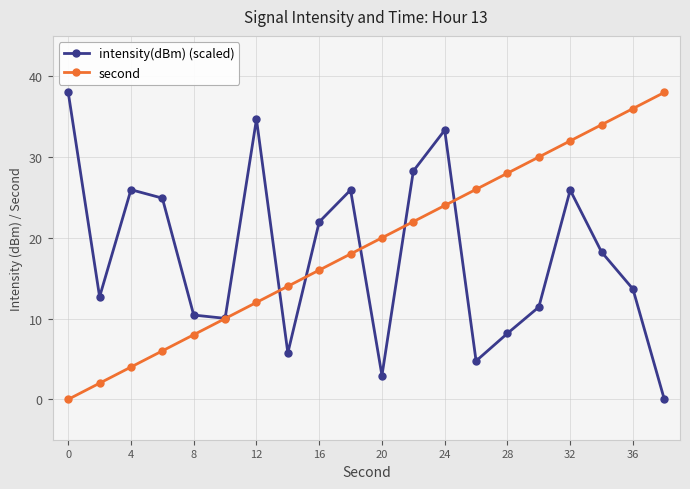

True or false: intensity(dBm) (scaled) has more than 2 interior local peaks.

True